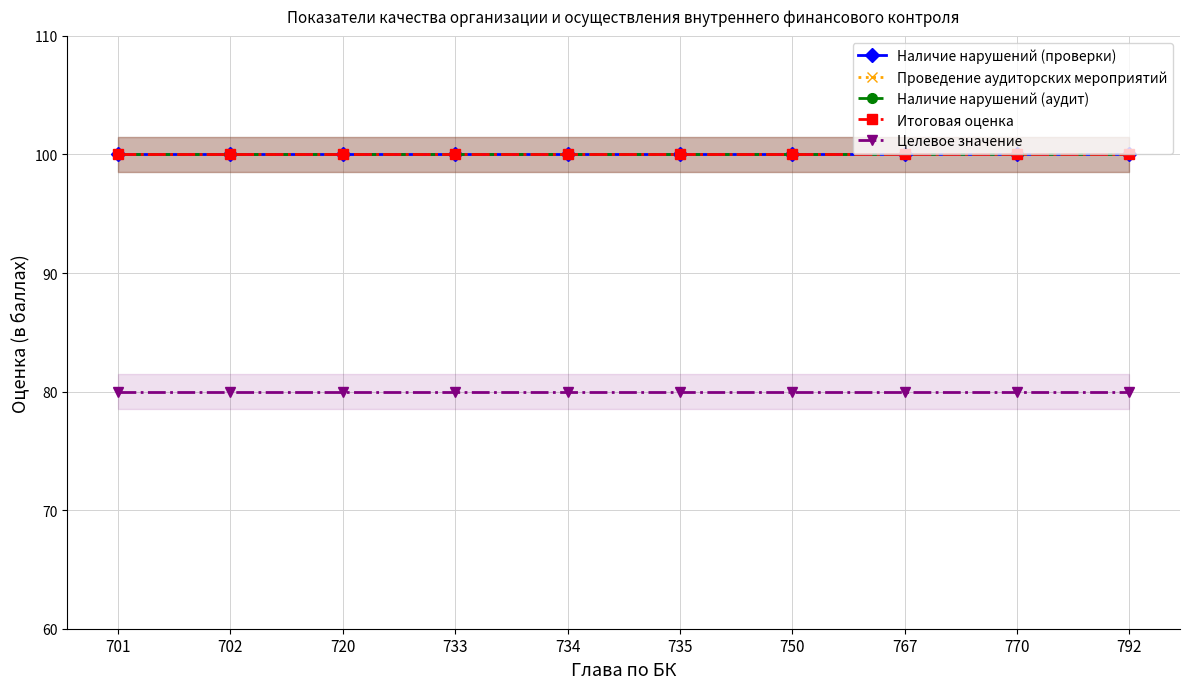

The Итоговая оценка series shows 100 at 792. True or false?

True